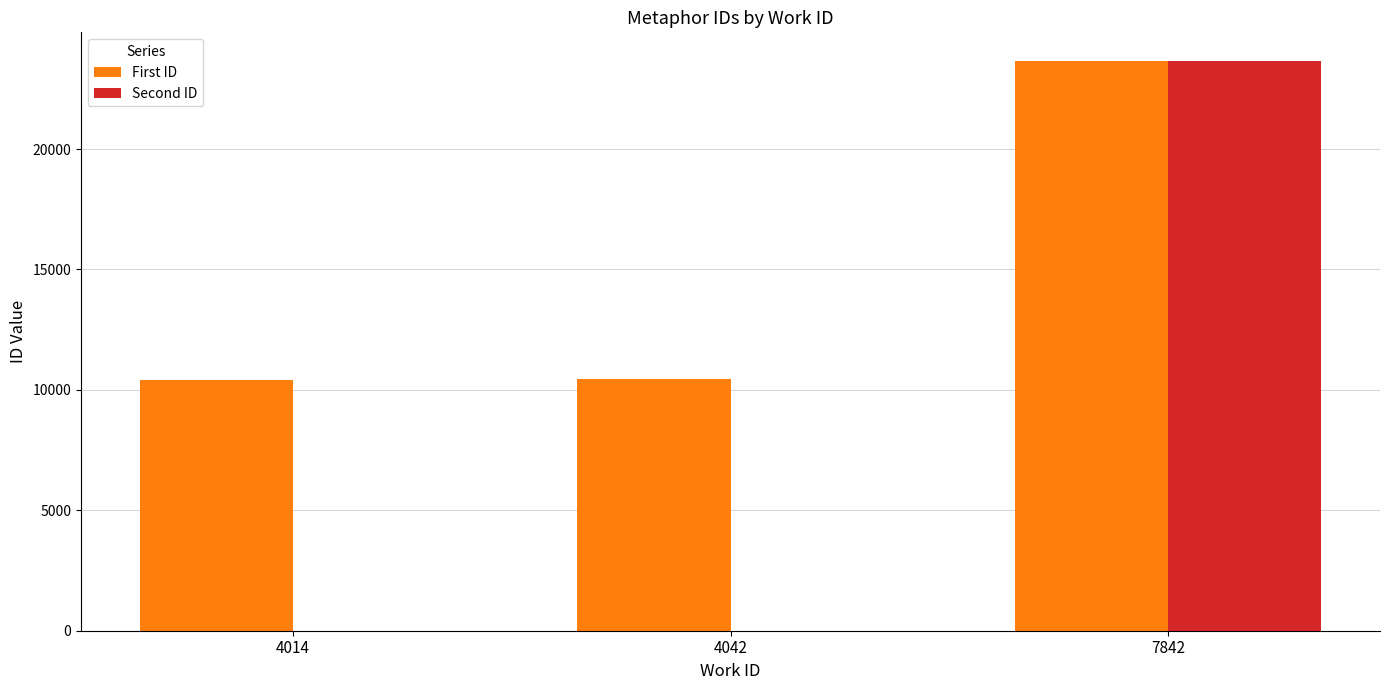

True or false: First ID has a value of 23662 at 7842.

True